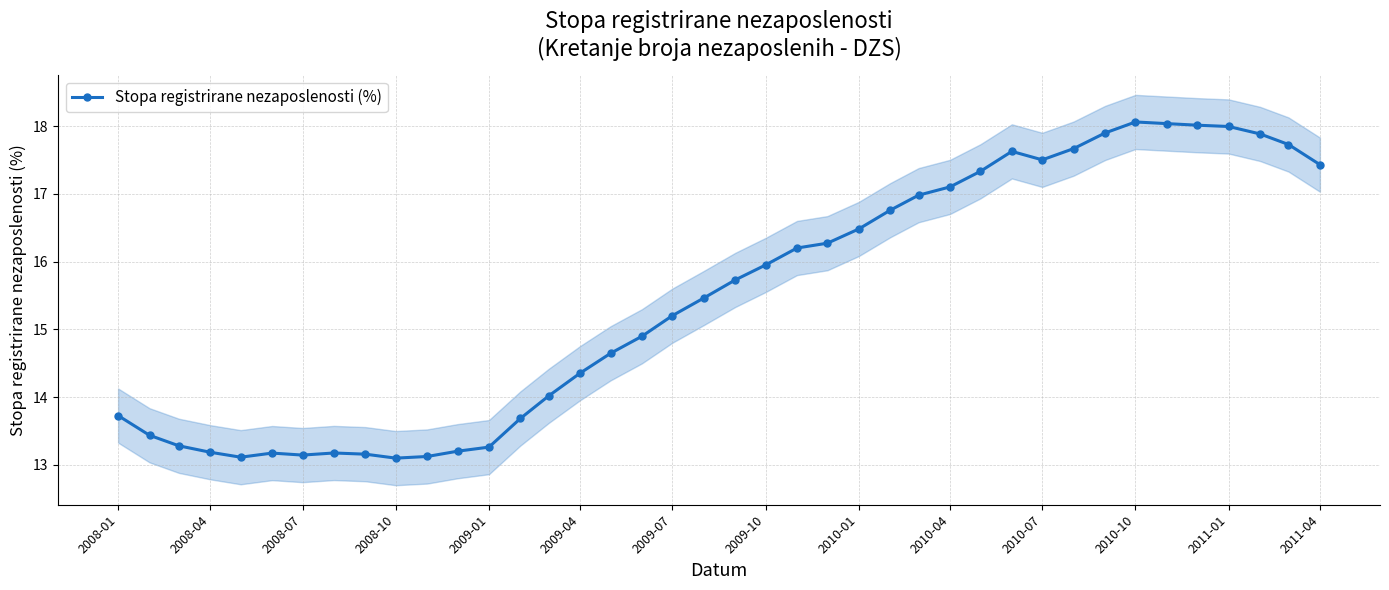

Where does the Stopa registrirane nezaposlenosti (%) series first go above 15?

2009-07